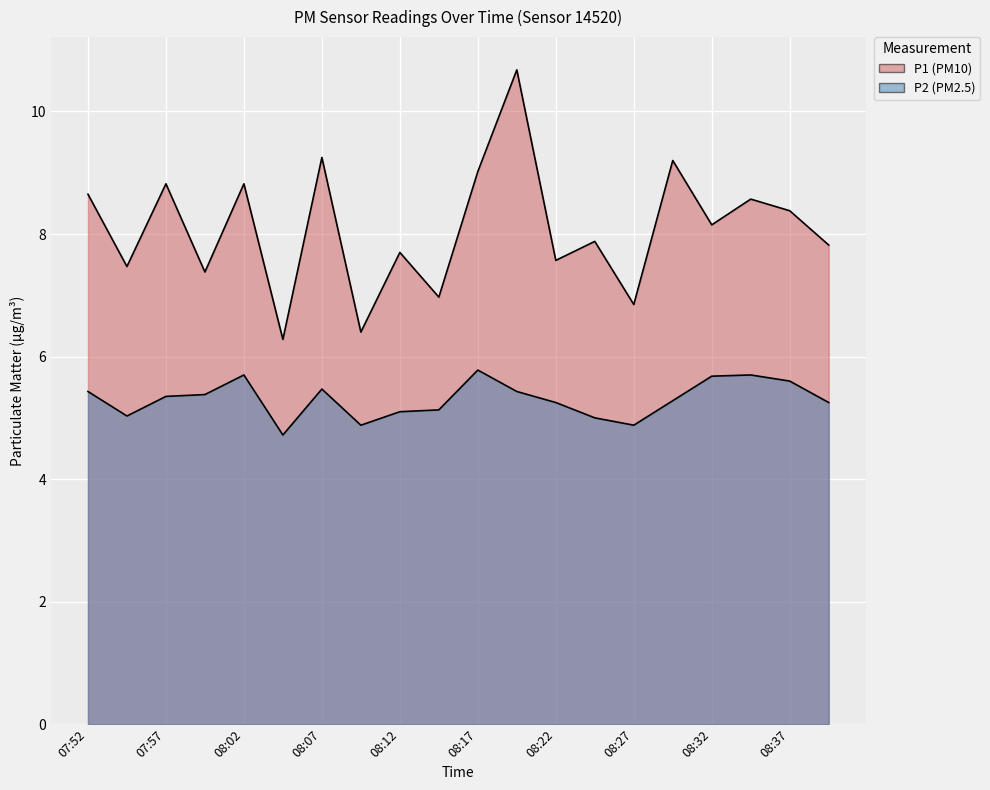

What is the greatest value displayed?

10.7